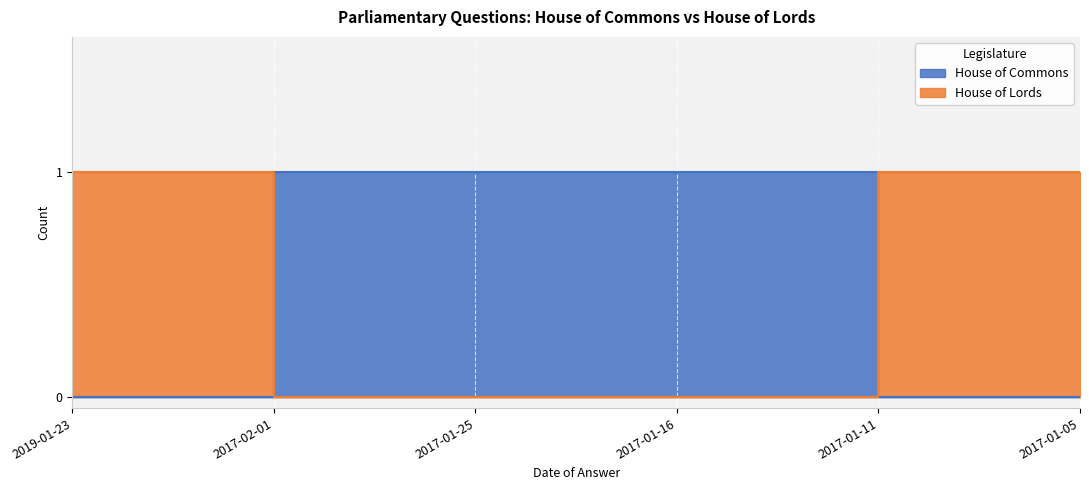

Which category has the lowest value in the House of Lords series?

2017-02-01